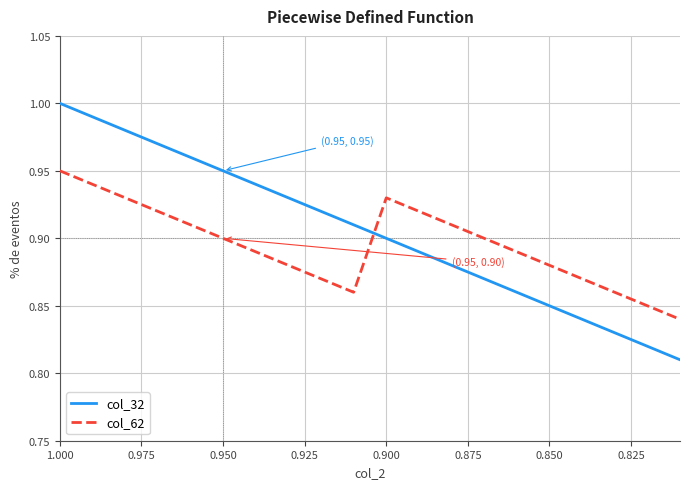

How many interior local valleys does the col_62 series have?

1